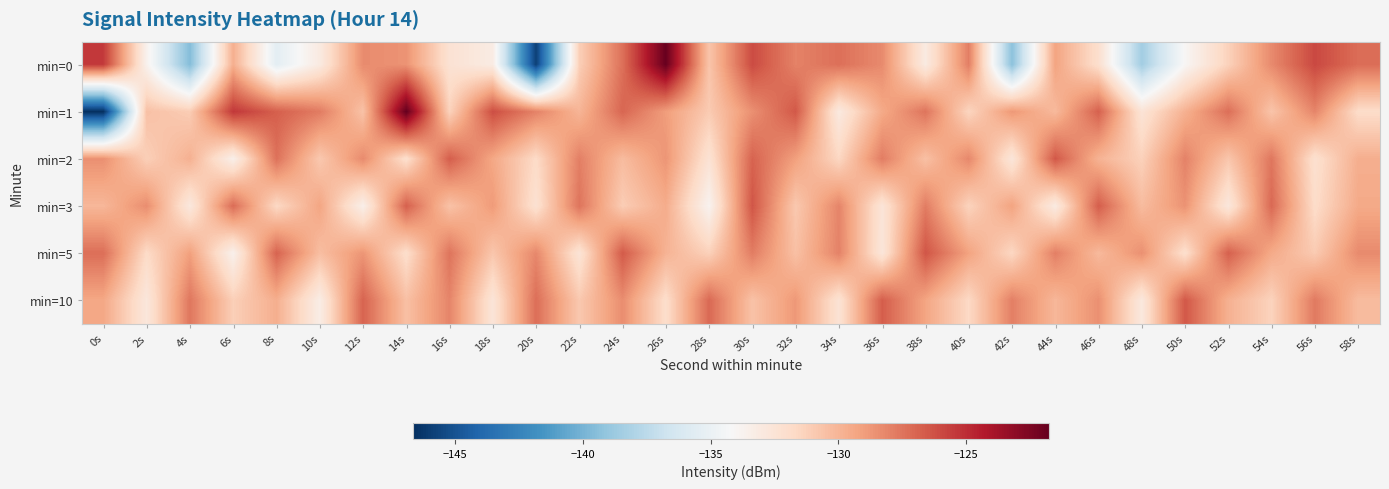

Reading left to right, list all the values displayed in this chart.

min=0: 0s=-125.5	2s=-133.7	4s=-139.6	6s=-129.7	8s=-135.4	10s=-133.1	12s=-128.3	14s=-128.6	16s=-132.4	18s=-133.2	20s=-145.9	22s=-131.2	24s=-127.4	26s=-121.9	28s=-130.7	30s=-126.1	32s=-128.0	34s=-127.3	36s=-128.3	38s=-133.1	40s=-127.9	42s=-139.4	44s=-129.2	46s=-132.1	48s=-138.5	50s=-134.0	52s=-131.3	54s=-128.3	56s=-126.0	58s=-127.2
min=1: 0s=-146.6	2s=-130.5	4s=-131.1	6s=-125.4	8s=-126.8	10s=-127.8	12s=-130.6	14s=-121.8	16s=-131.4	18s=-126.2	20s=-128.0	22s=-130.0	24s=-127.0	26s=-129.0	28s=-131.0	30s=-128.5	32s=-126.5	34s=-133.0	36s=-129.5	38s=-127.5	40s=-131.5	42s=-128.8	44s=-130.2	46s=-126.8	48s=-132.5	50s=-129.8	52s=-127.3	54s=-130.7	56s=-128.1	58s=-131.9
min=2: 0s=-128.5	2s=-131.2	4s=-129.8	6s=-133.5	8s=-127.4	10s=-130.9	12s=-128.3	14s=-132.1	16s=-126.7	18s=-129.4	20s=-131.8	22s=-127.9	24s=-130.3	26s=-128.7	28s=-132.4	30s=-126.9	32s=-129.1	34s=-131.6	36s=-127.8	38s=-130.5	40s=-128.2	42s=-132.7	44s=-126.5	46s=-129.9	48s=-131.3	50s=-128.0	52s=-130.8	54s=-127.6	56s=-132.2	58s=-129.7
min=3: 0s=-130.1	2s=-128.4	4s=-132.9	6s=-127.2	8s=-131.7	10s=-129.3	12s=-133.5	14s=-126.8	16s=-130.6	18s=-128.9	20s=-132.3	22s=-127.5	24s=-131.1	26s=-129.6	28s=-133.8	30s=-126.4	32s=-130.9	34s=-128.1	36s=-132.6	38s=-127.8	40s=-131.4	42s=-129.2	44s=-133.1	46s=-126.7	48s=-130.3	50s=-128.6	52s=-132.8	54s=-127.1	56s=-131.9	58s=-129.5
min=5: 0s=-127.3	2s=-131.8	4s=-129.1	6s=-133.6	8s=-126.9	10s=-130.4	12s=-128.7	14s=-132.0	16s=-127.5	18s=-130.8	20s=-128.2	22s=-132.5	24s=-126.6	26s=-129.9	28s=-131.3	30s=-127.8	32s=-130.5	34s=-128.0	36s=-132.7	38s=-126.4	40s=-129.2	42s=-131.6	44s=-127.9	46s=-130.2	48s=-128.5	50s=-132.1	52s=-126.8	54s=-129.5	56s=-131.0	58s=-128.3
min=10: 0s=-129.4	2s=-132.8	4s=-127.6	6s=-131.2	8s=-129.7	10s=-133.3	12s=-126.9	14s=-130.5	16s=-128.1	18s=-132.6	20s=-127.3	22s=-130.9	24s=-128.4	26s=-132.0	28s=-127.1	30s=-130.6	32s=-128.8	34s=-132.4	36s=-126.7	38s=-129.3	40s=-131.7	42s=-127.9	44s=-130.1	46s=-128.5	48s=-132.9	50s=-126.5	52s=-129.8	54s=-131.4	56s=-127.7	58s=-130.3